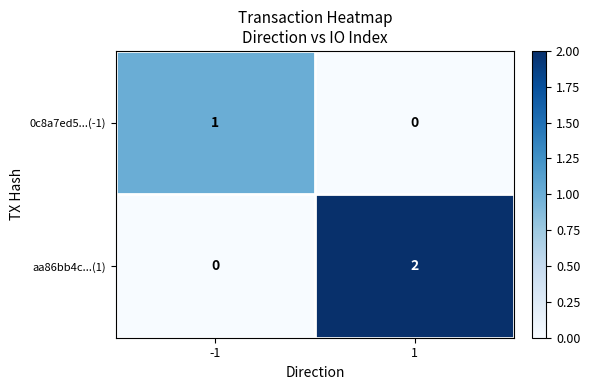

Rank the series at 1 from lowest to highest value.

0c8a7ed5...(-1), aa86bb4c...(1)